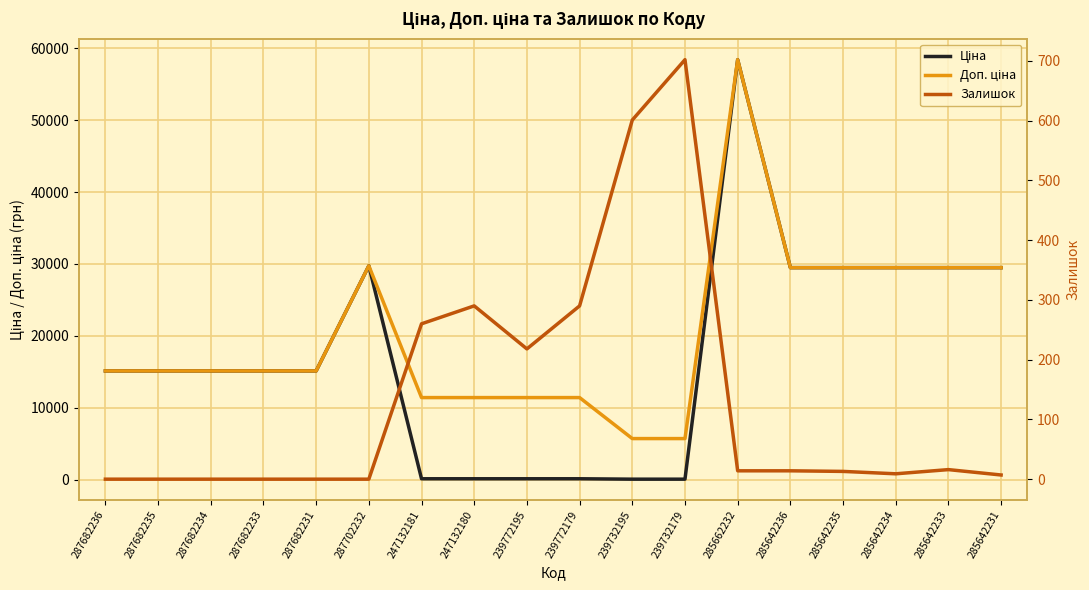

What is the value of the Ціна point at the 12th from the left?

57.0